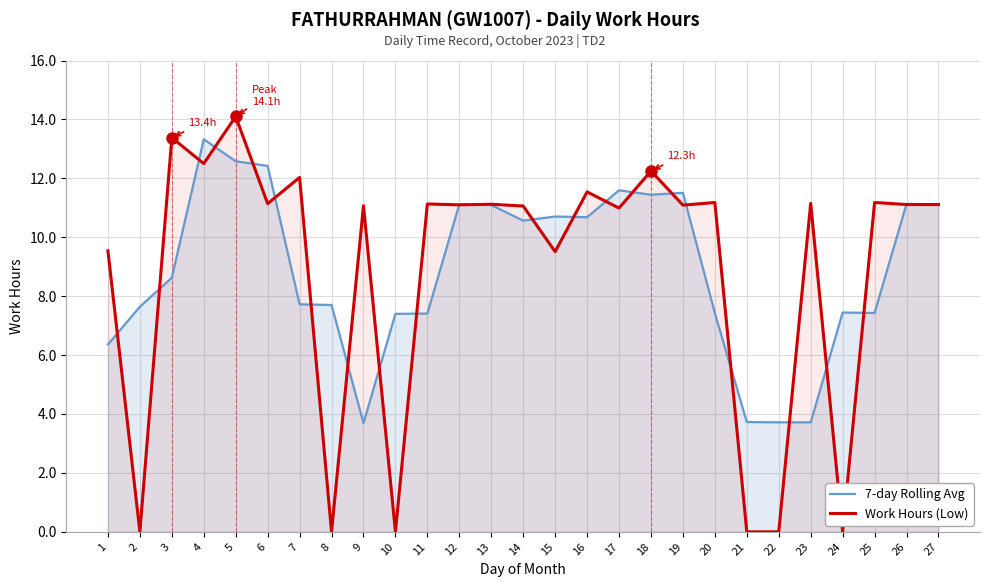

How many lines are shown in the chart?

2